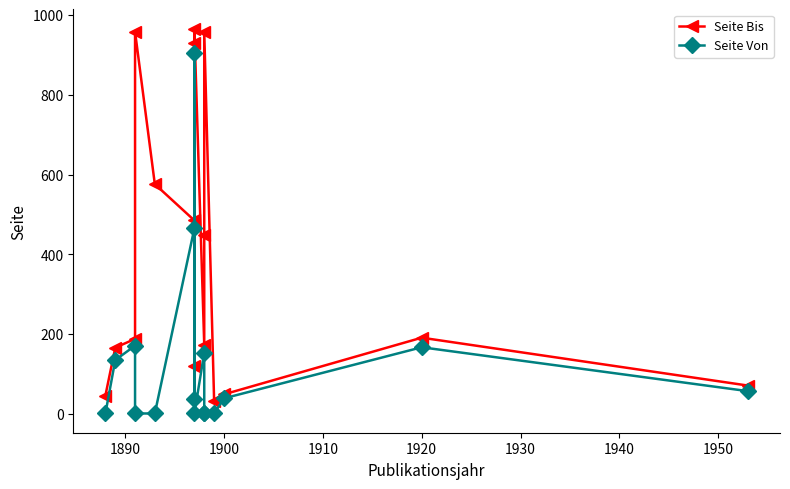

How many data points in Seite Von are less than 39?

8